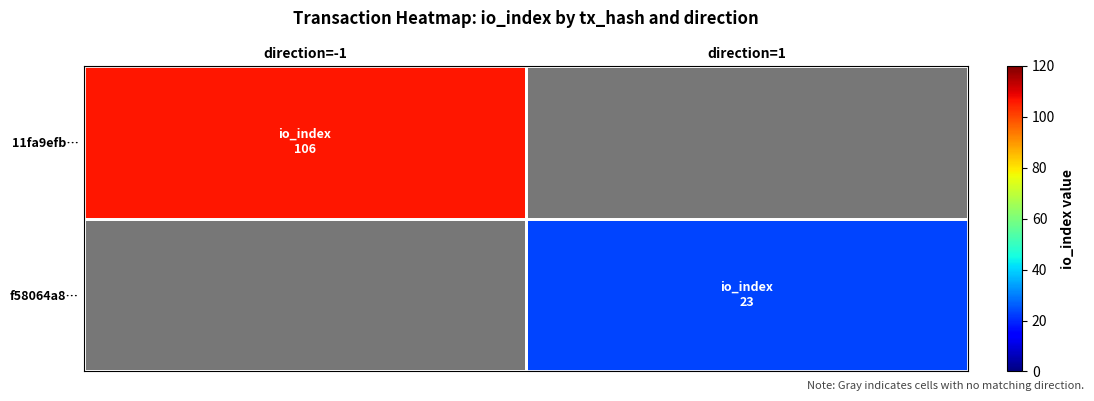

Count the number of categories in the chart.

2